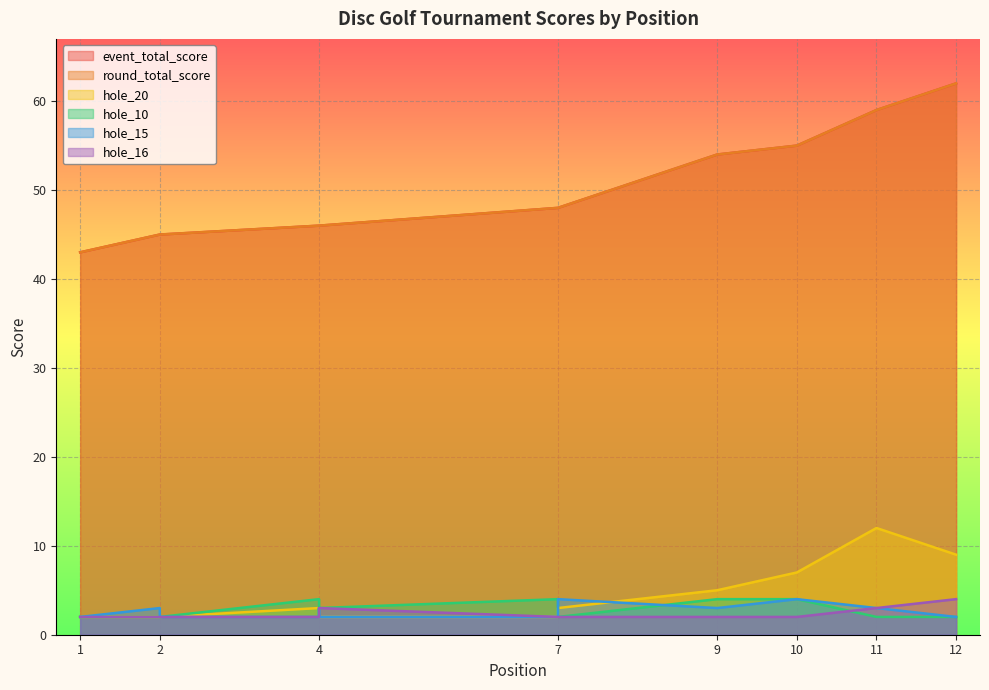

What is the total value across all series at 4?

103